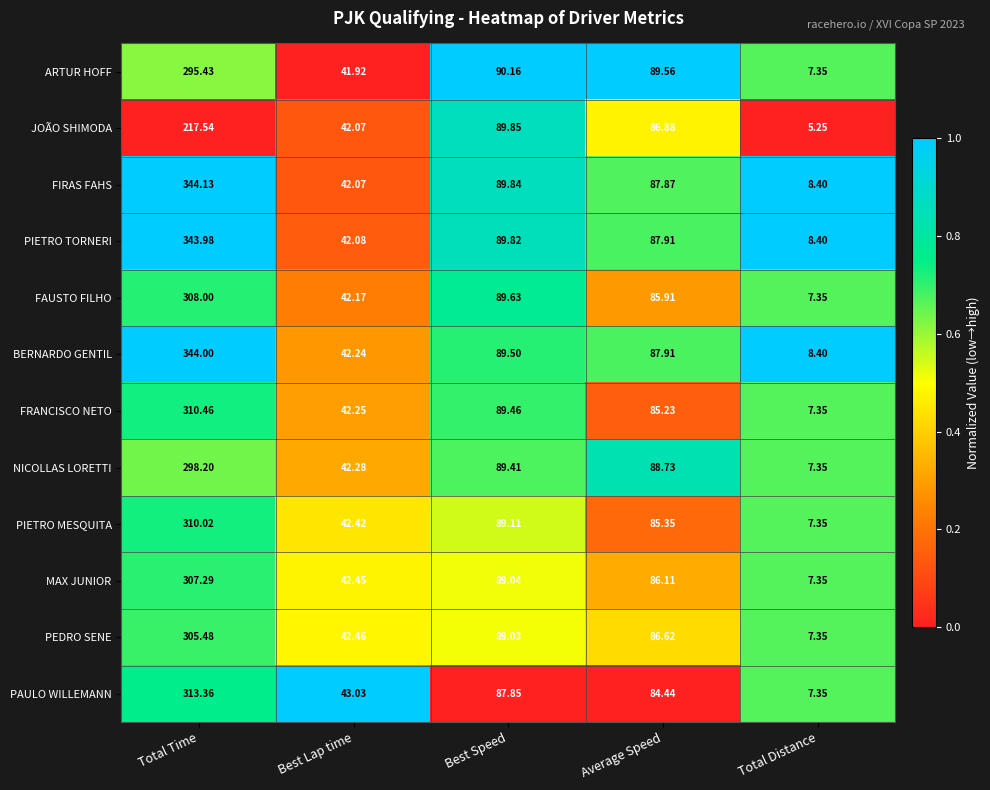

What is the greatest value displayed?

344.1